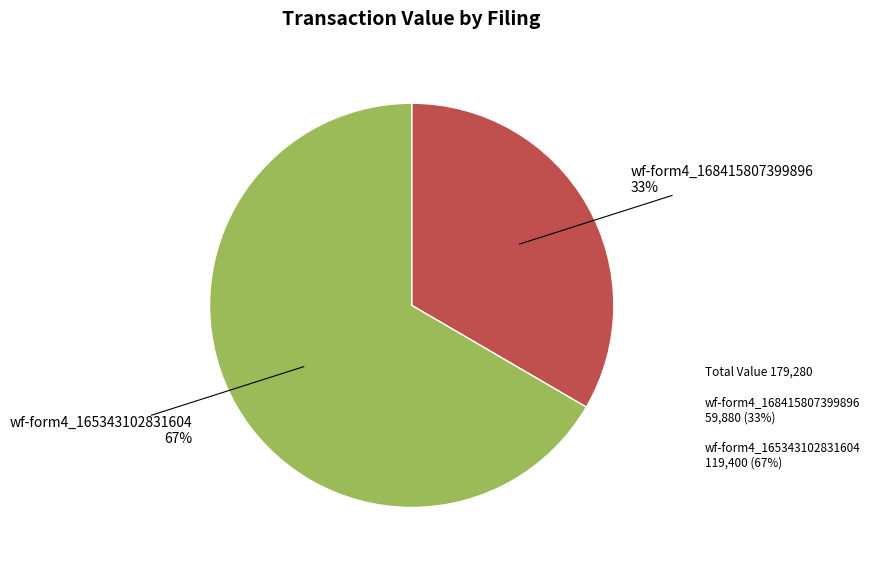

Rank the categories by value from highest to lowest.

wf-form4_165343102831604, wf-form4_168415807399896